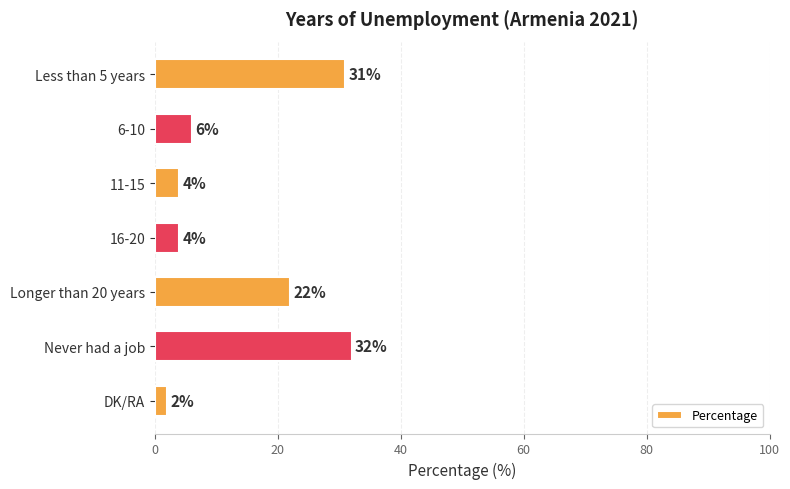

What is the change in value from 6-10 to DK/RA?

-4